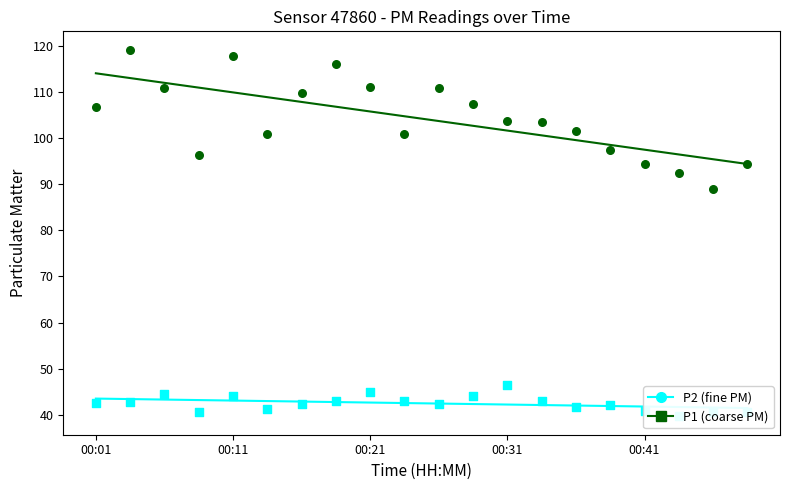

Which series has the largest total across all categories?

P1